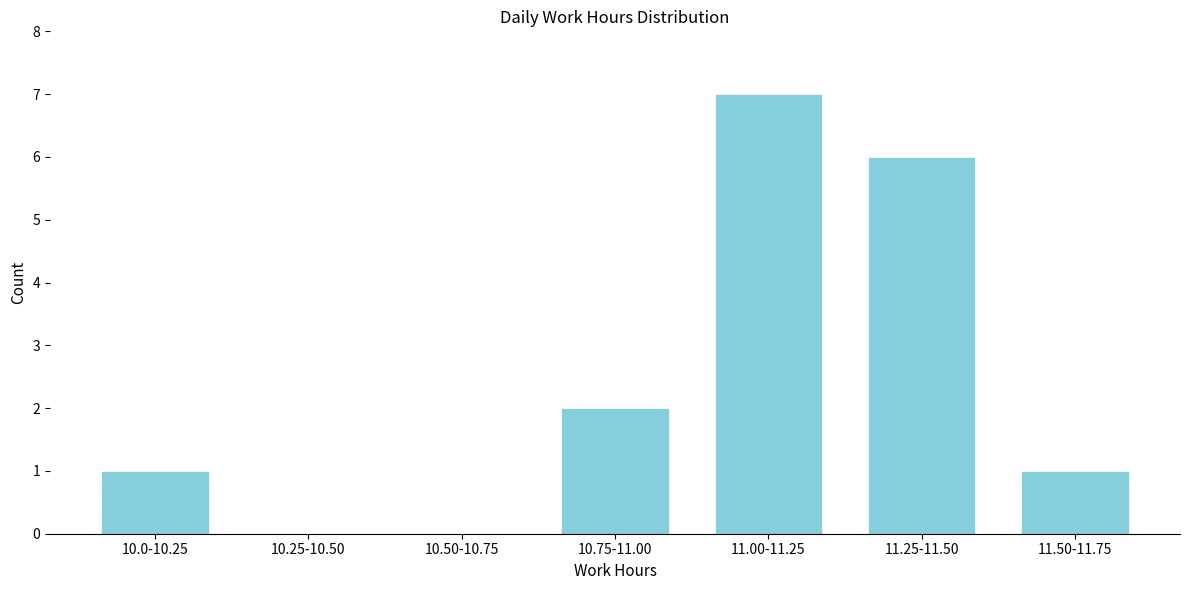

Reading left to right, list all the values displayed in this chart.

10.0-10.25=1	10.25-10.50=0	10.50-10.75=0	10.75-11.00=2	11.00-11.25=7	11.25-11.50=6	11.50-11.75=1